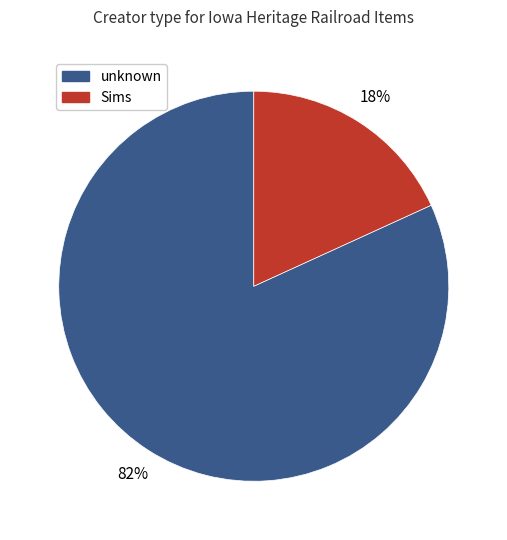

Which category has the biggest portion of the pie?

unknown